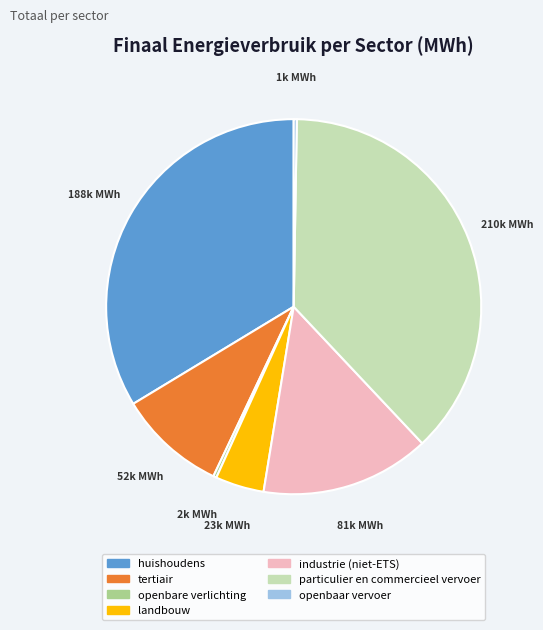

Which category has the biggest portion of the pie?

particulier en commercieel vervoer